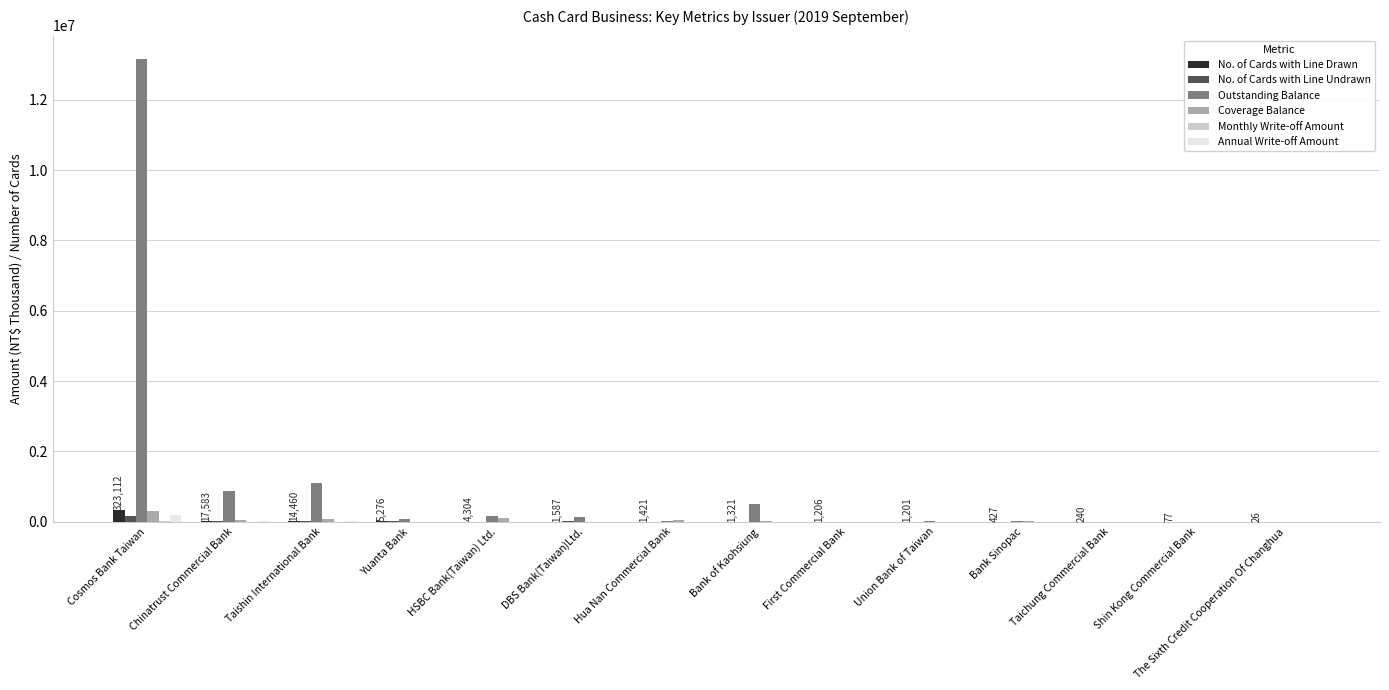

At which label does No. of Cards with Line Undrawn reach its peak?

Cosmos Bank Taiwan